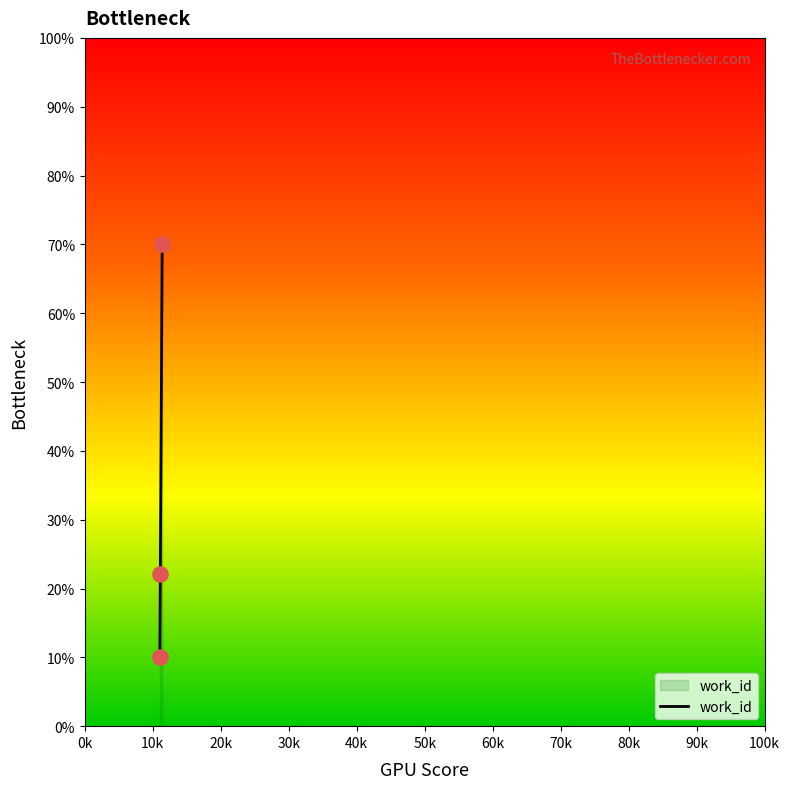

What is the change in value from 11037 to 11381?

+60.0